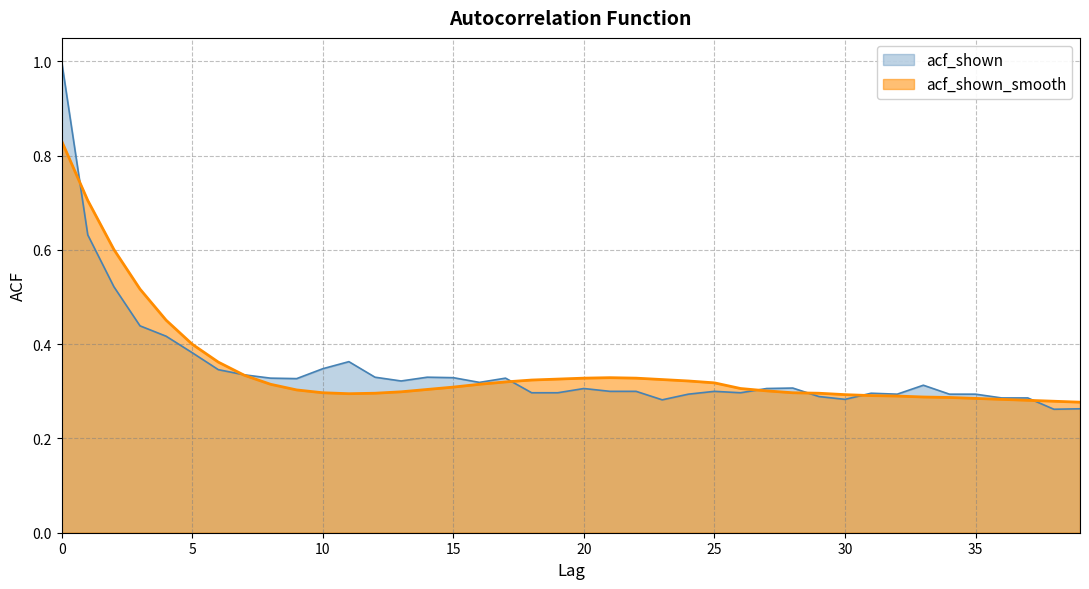

In acf_shown, how many points are lower than both neighbors (excluding endpoints)?

8